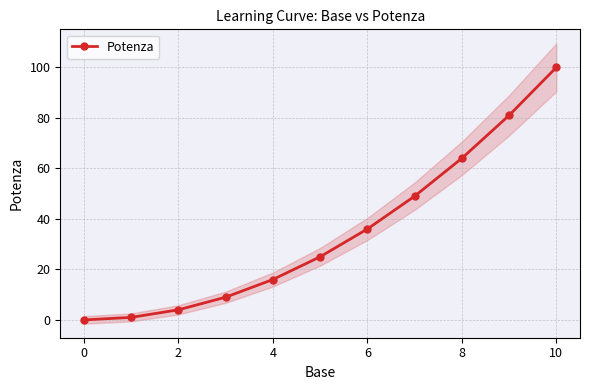

How many data points are less than 25?

5